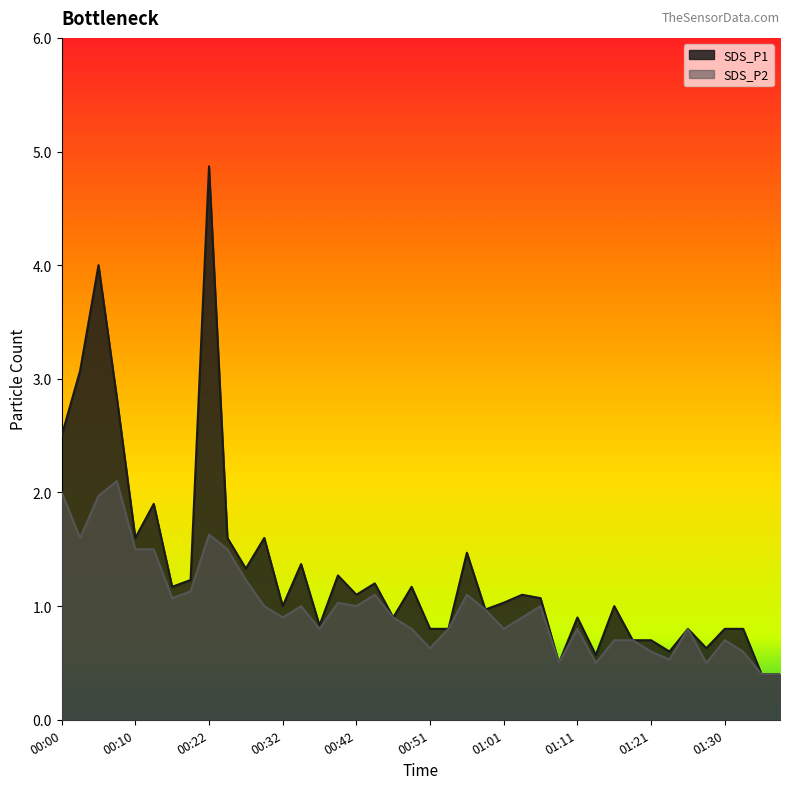

Is the value of SDS_P1 at 01:38 greater than the value of SDS_P2 at 01:30?

No